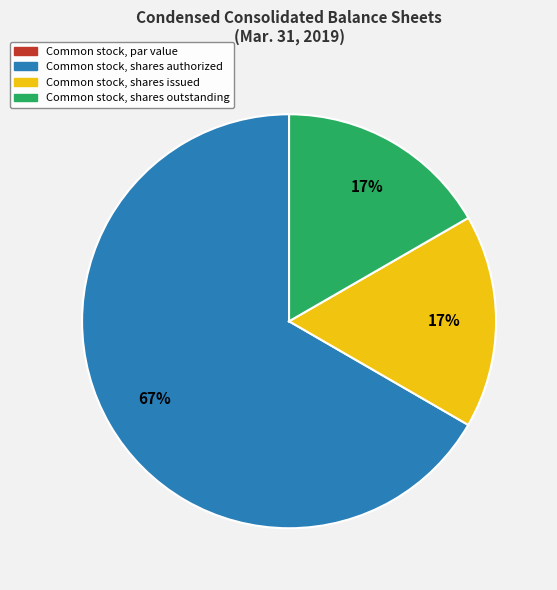

To the nearest percent, what is the average slice percentage?

25%